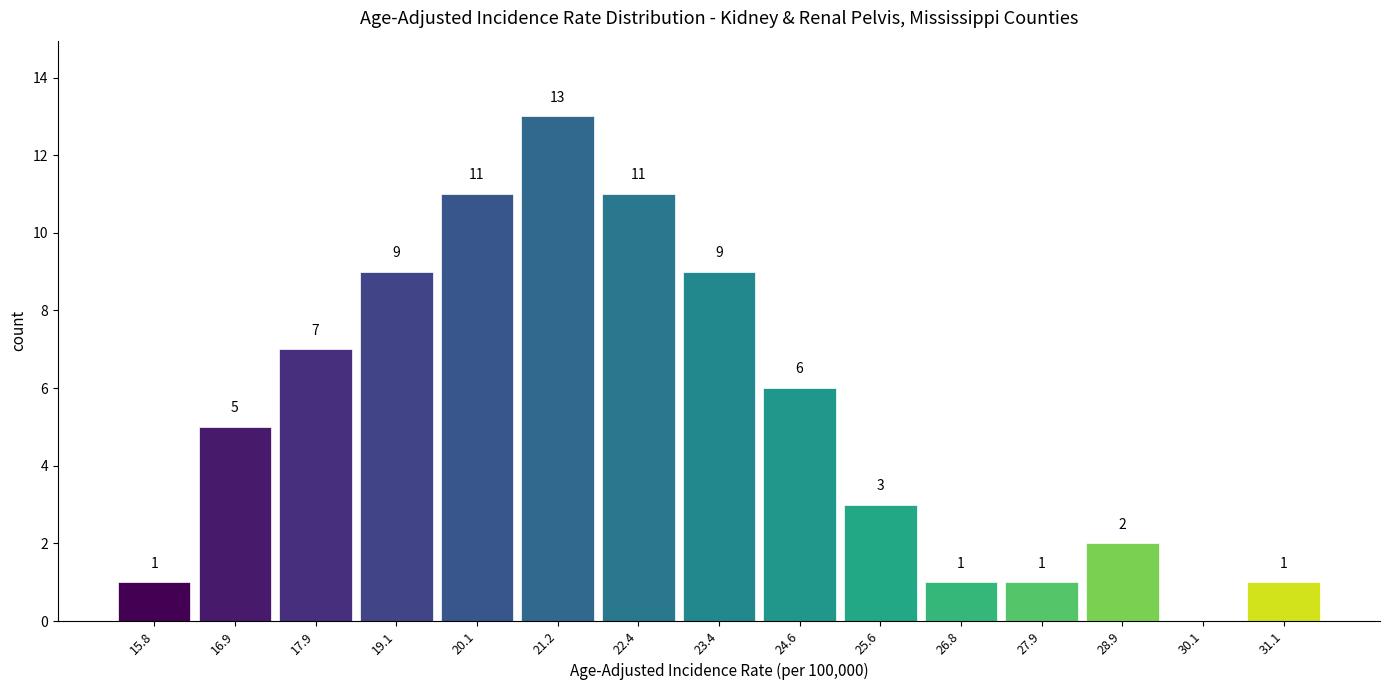

Which range on the x-axis has the tallest bar?

20.7 to 21.8